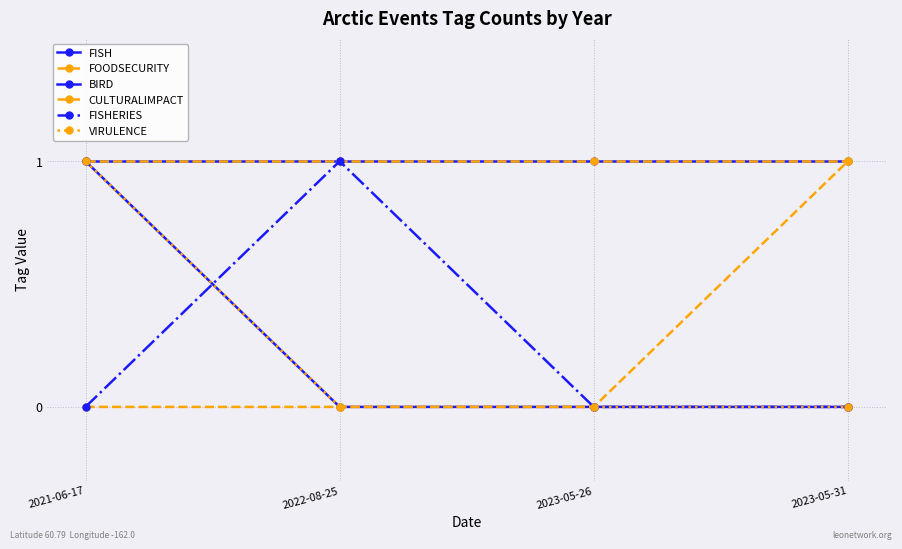

Is this an area chart (filled region under the line)?

No